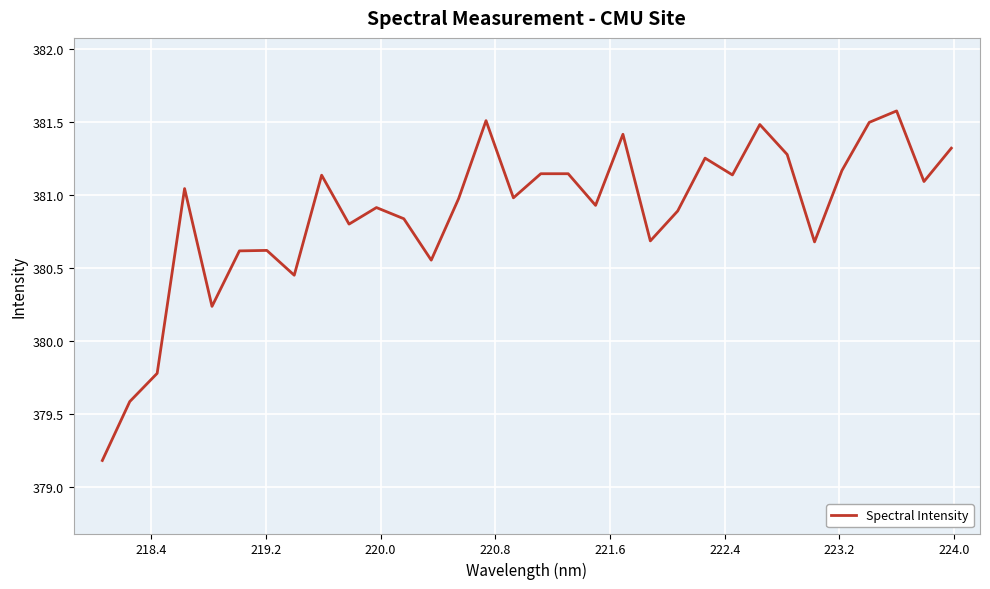

What is the difference between the maximum and minimum values?

2.4